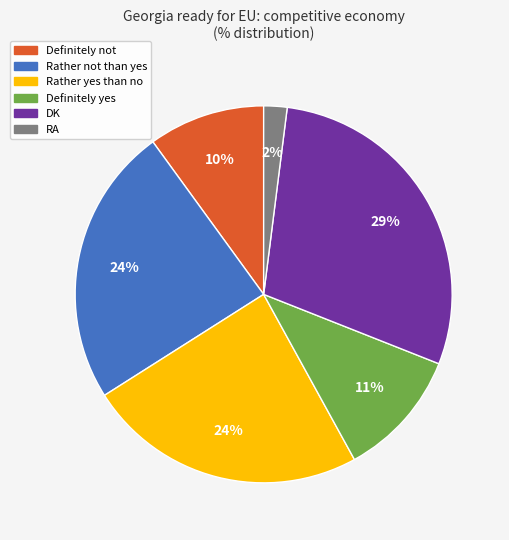

Which slice is the smallest?

RA